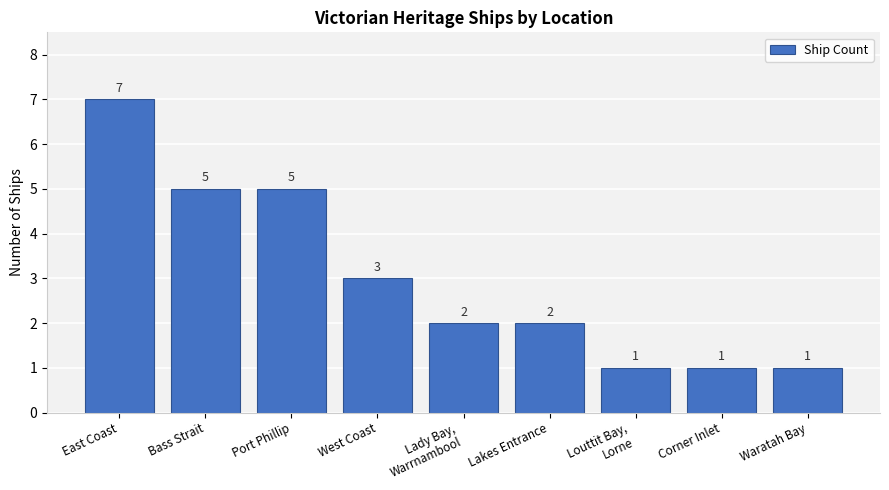

Count the number of data series in this chart.

1